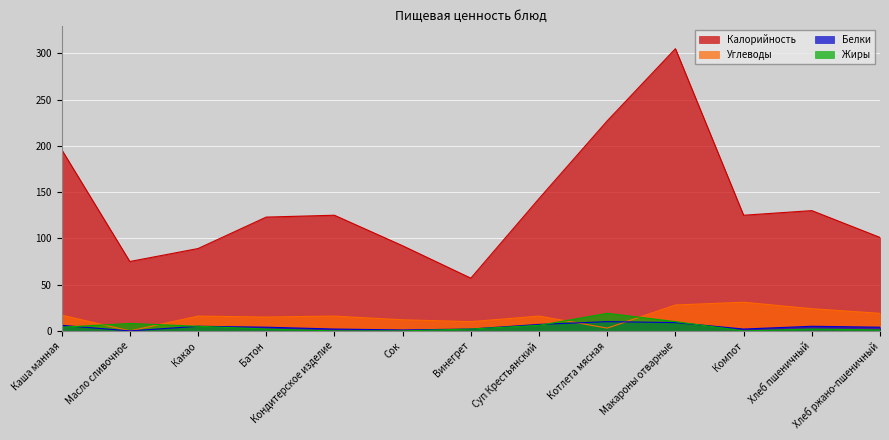

In Углеводы, how many points are higher than both neighbors (excluding endpoints)?

4